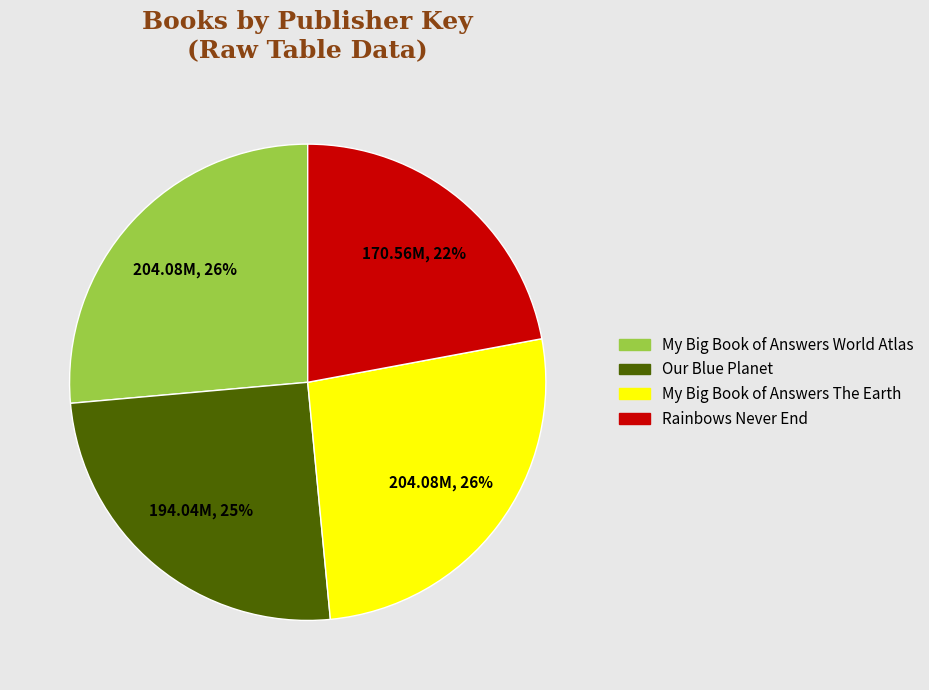

True or false: Rainbows Never End accounts for 22% of the total.

True